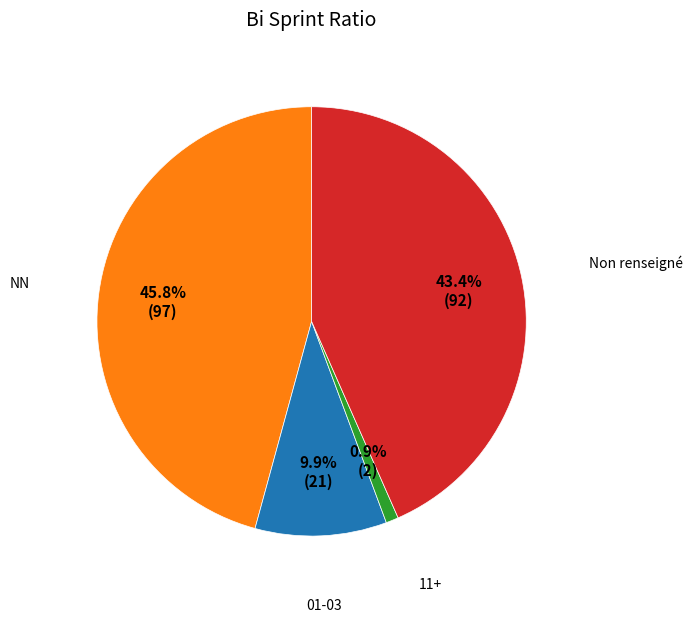

How many slices are in this pie chart?

4